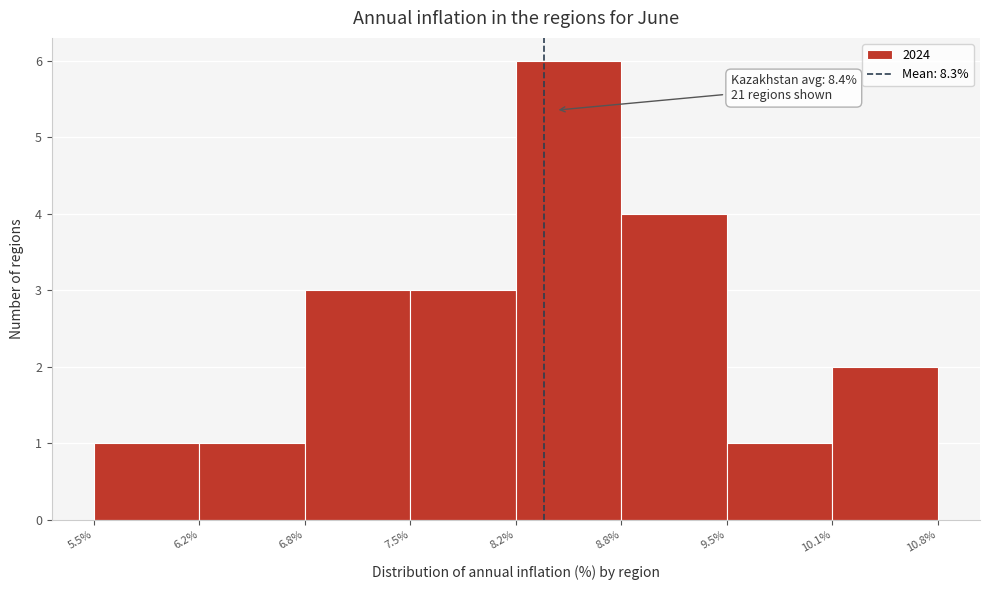

Over which range of the x-axis is the bar tallest?

8.2% to 8.8%